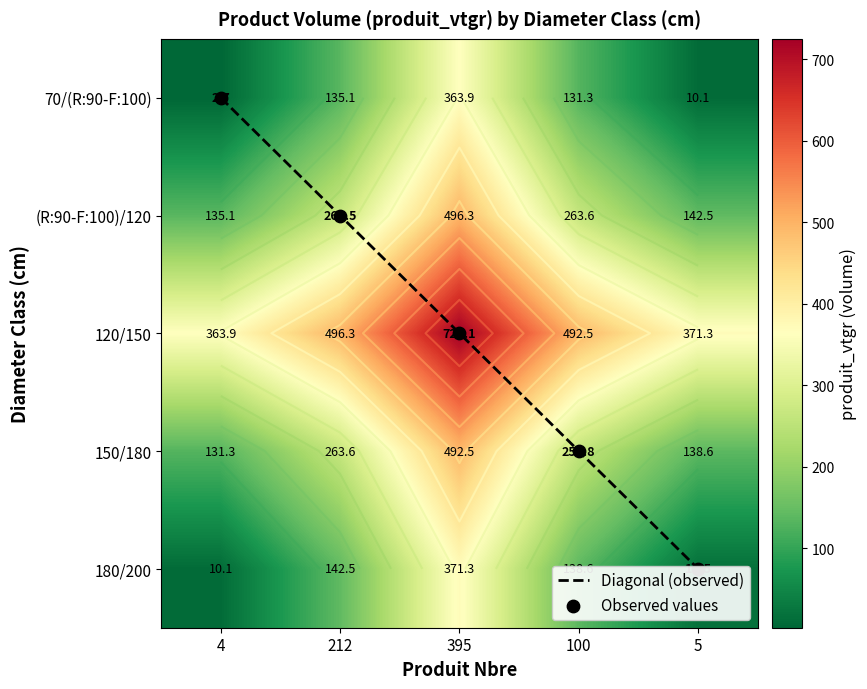

Is it true that (R:90-F:100)/120 equals 69.8 at 4?

False